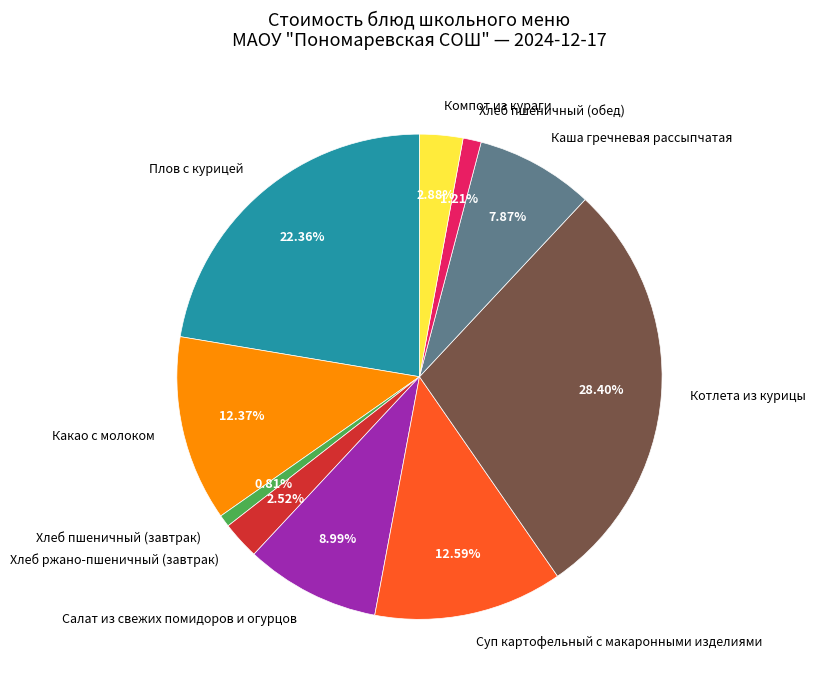

What is the ratio of the value at Какао с молоком to the value at Плов с курицей?

0.6